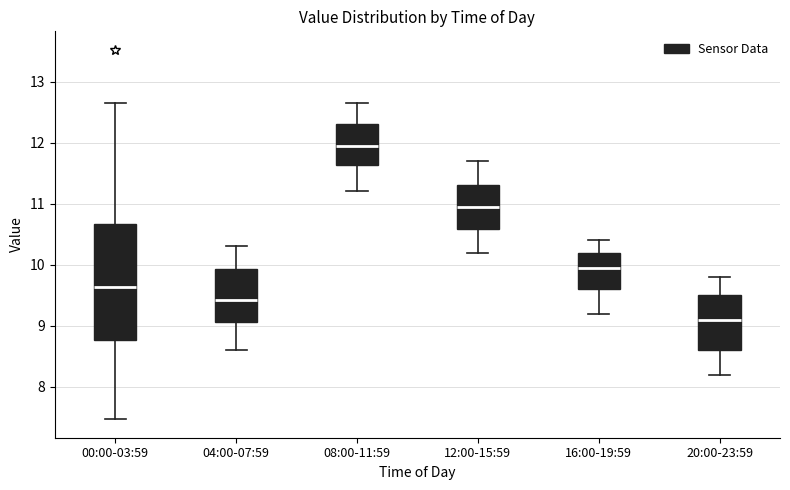

Which box has the highest median line?

08:00-11:59